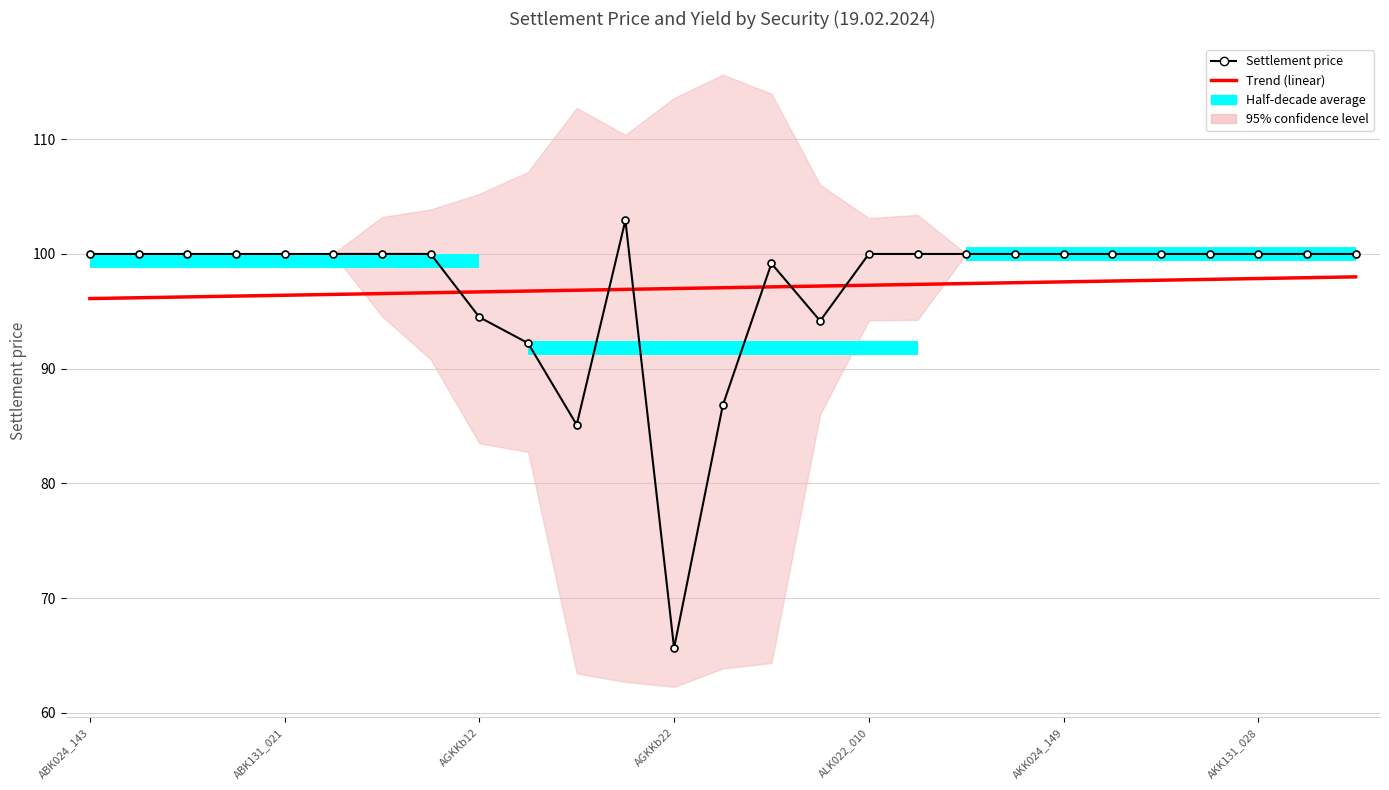

What is the ratio of the value at AGKKb11 to the value at AKK143_037?

1.0